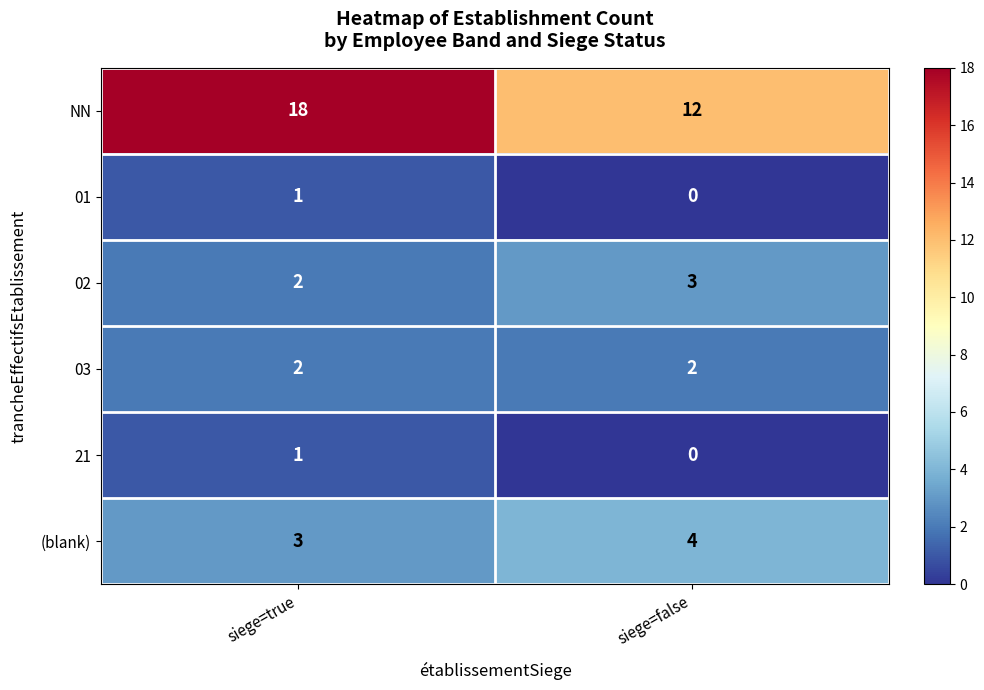

Is it true that 21 equals 1 at siege=true?

True